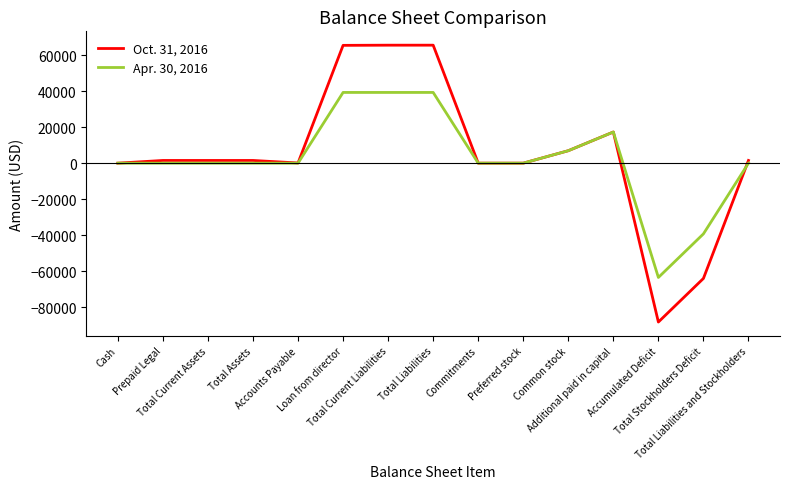

After their last crossing, which series has the higher values: Apr. 30, 2016 or Oct. 31, 2016?

Oct. 31, 2016